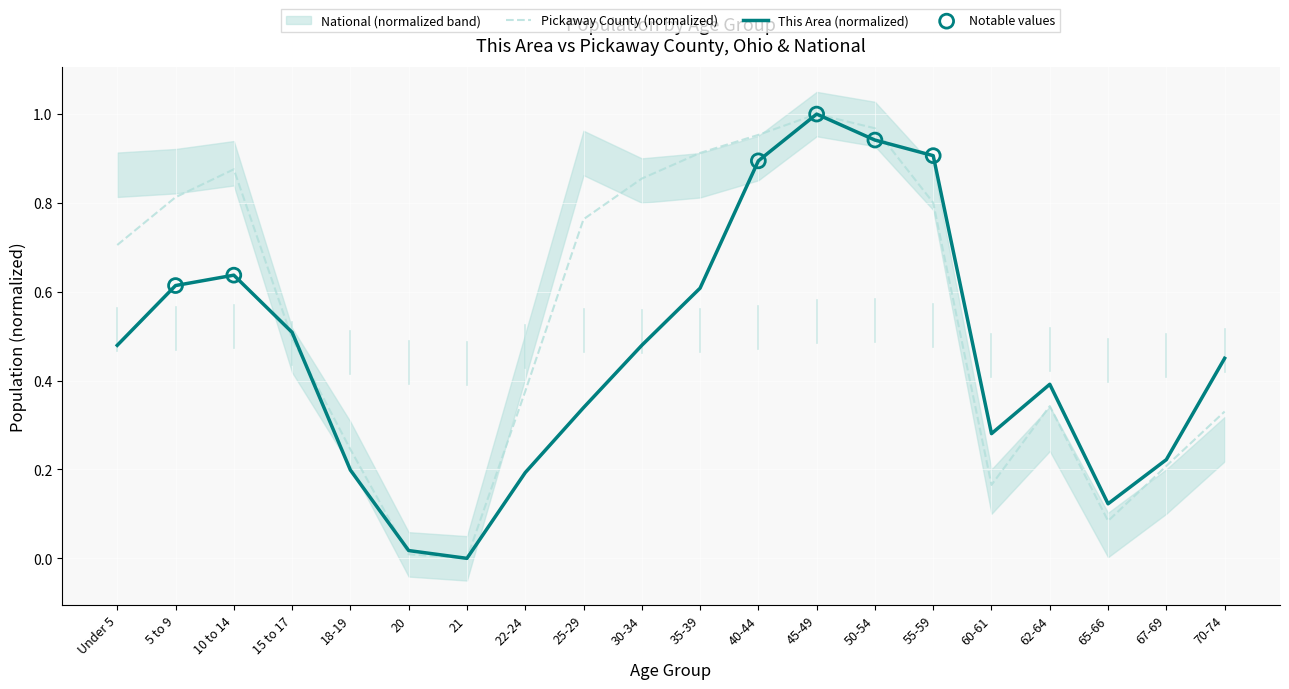

Which series reaches the maximum Y coordinate?

This Area